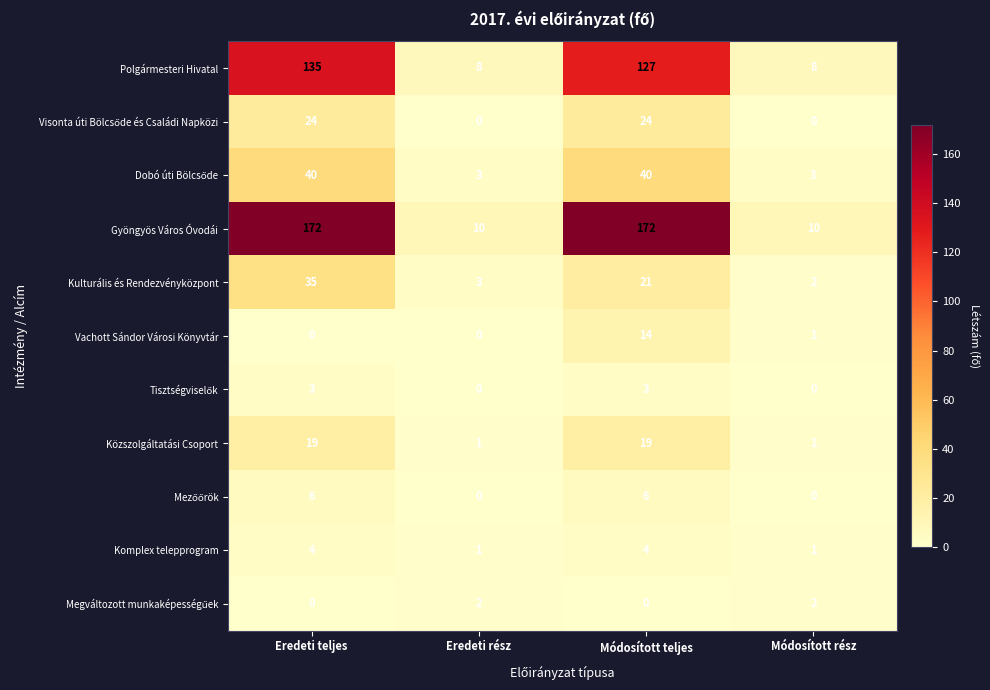

What is the difference between the maximum and minimum values in the Gyöngyös Város Óvodái series?

162